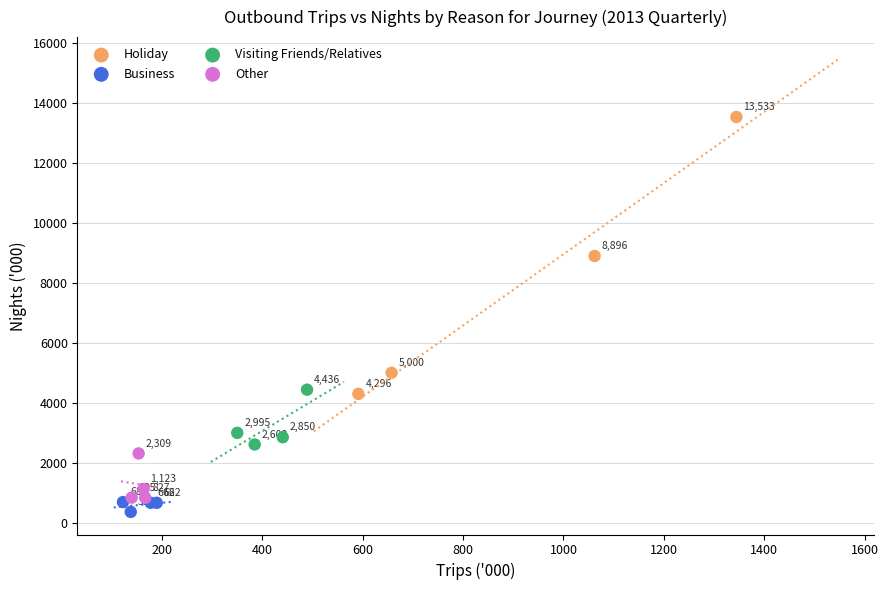

Which series reaches the maximum Y coordinate?

Holiday